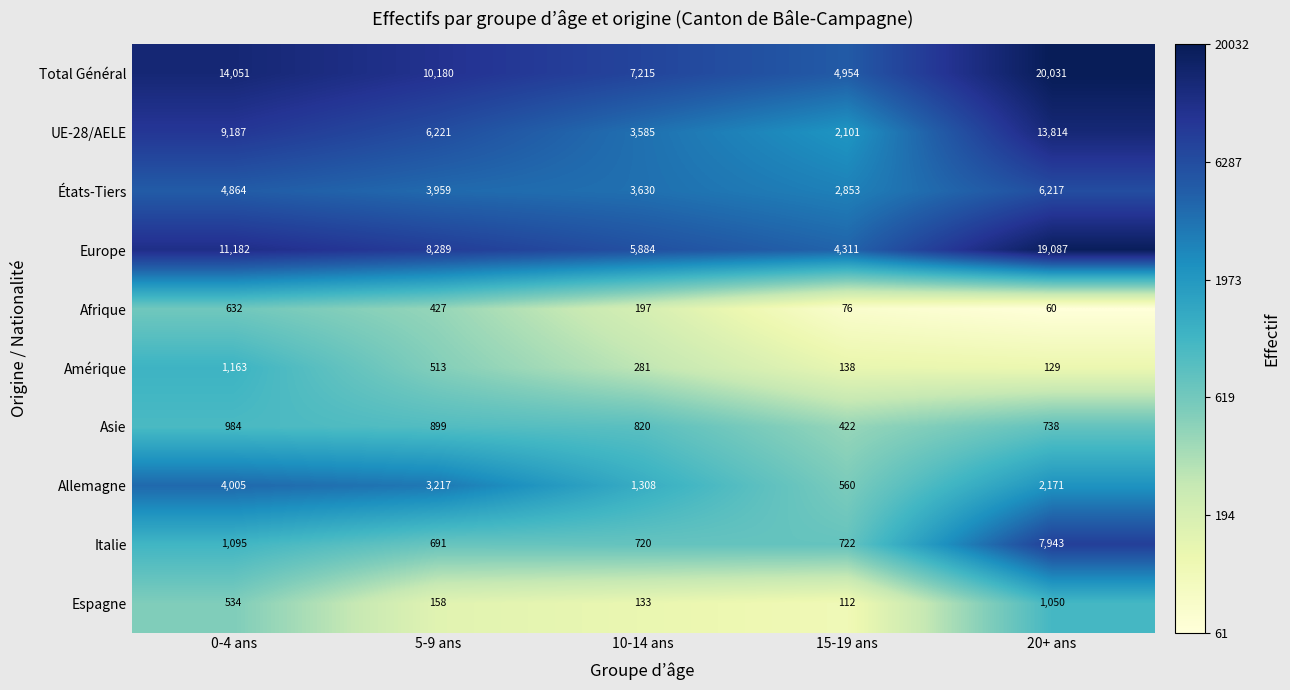

Which series has the largest total across all categories?

Total Général